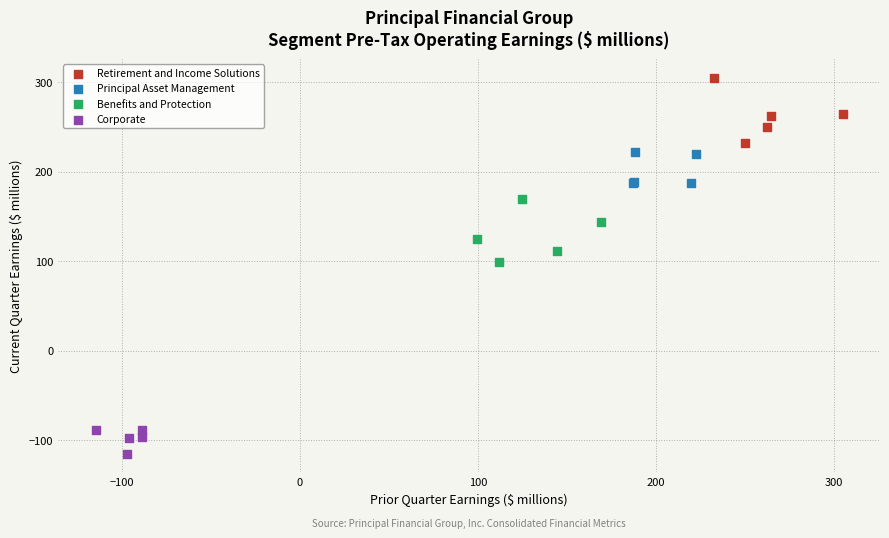

Which series contains the lowest Y value?

Corporate